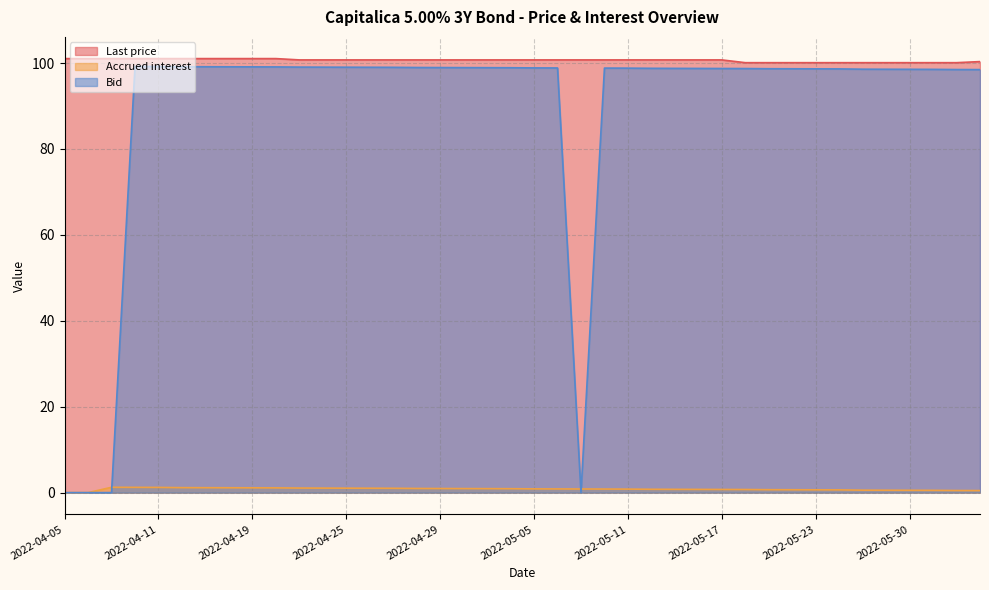

Reading right to left, list all the values displayed in this chart.

Last price: 2022-06-02=100.3	2022-06-01=100.1	2022-05-31=100.1	2022-05-30=100.1	2022-05-27=100.1	2022-05-25=100.1	2022-05-24=100.1	2022-05-23=100.1	2022-05-20=100.1	2022-05-19=100.1	2022-05-18=100.1	2022-05-17=100.7	2022-05-16=100.7	2022-05-13=100.7	2022-05-12=100.7	2022-05-11=100.7	2022-05-10=100.7	2022-05-09=100.7	2022-05-06=100.7	2022-05-05=100.7	2022-05-04=100.7	2022-05-03=100.7	2022-05-02=100.7	2022-04-29=100.7	2022-04-28=100.7	2022-04-27=100.7	2022-04-26=100.7	2022-04-25=100.7	2022-04-22=100.7	2022-04-21=100.7	2022-04-20=101.0	2022-04-19=101.0	2022-04-14=101.0	2022-04-13=101.0	2022-04-12=101.0	2022-04-11=101.0	2022-04-08=101.0	2022-04-07=101.0	2022-04-06=101.0	2022-04-05=101.0
Accrued interest: 2022-06-02=0.5	2022-06-01=0.5	2022-05-31=0.5	2022-05-30=0.5	2022-05-27=0.6	2022-05-25=0.6	2022-05-24=0.6	2022-05-23=0.7	2022-05-20=0.7	2022-05-19=0.7	2022-05-18=0.7	2022-05-17=0.7	2022-05-16=0.7	2022-05-13=0.8	2022-05-12=0.8	2022-05-11=0.8	2022-05-10=0.8	2022-05-09=0.8	2022-05-06=0.9	2022-05-05=0.9	2022-05-04=0.9	2022-05-03=0.9	2022-05-02=0.9	2022-04-29=1.0	2022-04-28=1.0	2022-04-27=1.0	2022-04-26=1.0	2022-04-25=1.0	2022-04-22=1.0	2022-04-21=1.1	2022-04-20=1.1	2022-04-19=1.1	2022-04-14=1.1	2022-04-13=1.1	2022-04-12=1.2	2022-04-11=1.2	2022-04-08=1.2	2022-04-07=1.2	2022-04-06=0.0	2022-04-05=0.0
Bid: 2022-06-02=98.5	2022-06-01=98.5	2022-05-31=98.5	2022-05-30=98.5	2022-05-27=98.6	2022-05-25=98.6	2022-05-24=98.6	2022-05-23=98.7	2022-05-20=98.7	2022-05-19=98.7	2022-05-18=98.7	2022-05-17=98.7	2022-05-16=98.7	2022-05-13=98.8	2022-05-12=98.8	2022-05-11=98.8	2022-05-10=98.8	2022-05-09=0.0	2022-05-06=98.9	2022-05-05=98.9	2022-05-04=98.9	2022-05-03=98.9	2022-05-02=98.9	2022-04-29=99.0	2022-04-28=99.0	2022-04-27=99.0	2022-04-26=99.0	2022-04-25=99.0	2022-04-22=99.0	2022-04-21=99.1	2022-04-20=99.1	2022-04-19=99.1	2022-04-14=99.1	2022-04-13=99.1	2022-04-12=99.2	2022-04-11=99.2	2022-04-08=99.2	2022-04-07=0.0	2022-04-06=0.0	2022-04-05=0.0